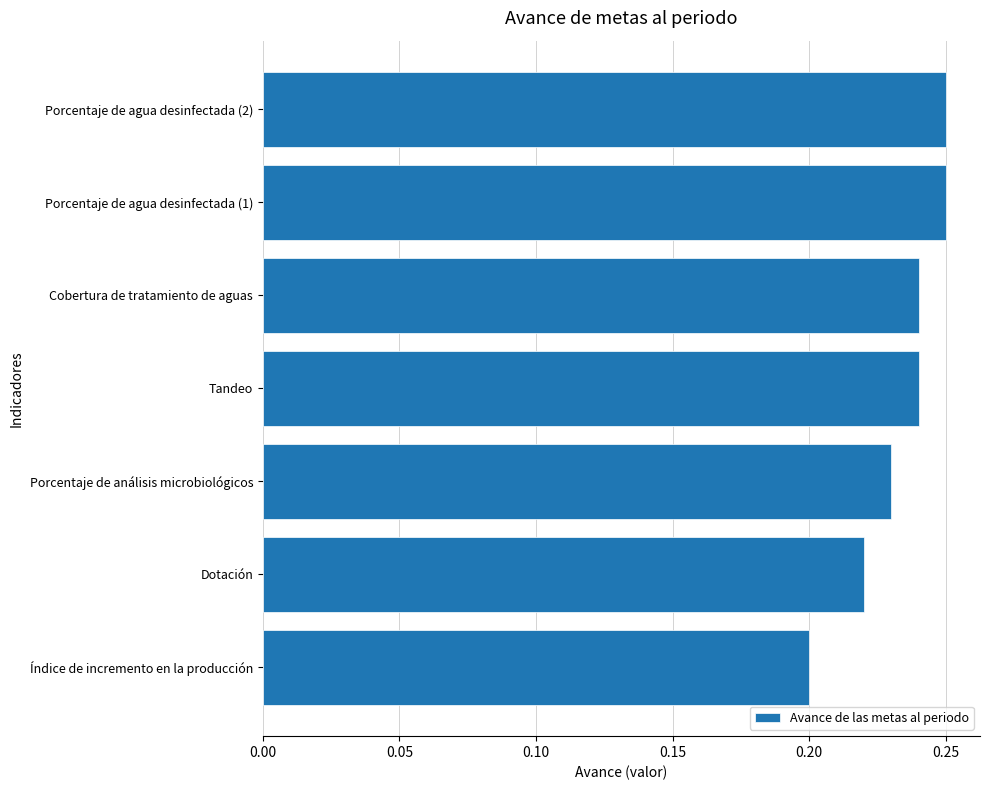

True or false: the data shows 0.4 at Porcentaje de agua desinfectada (2).

False